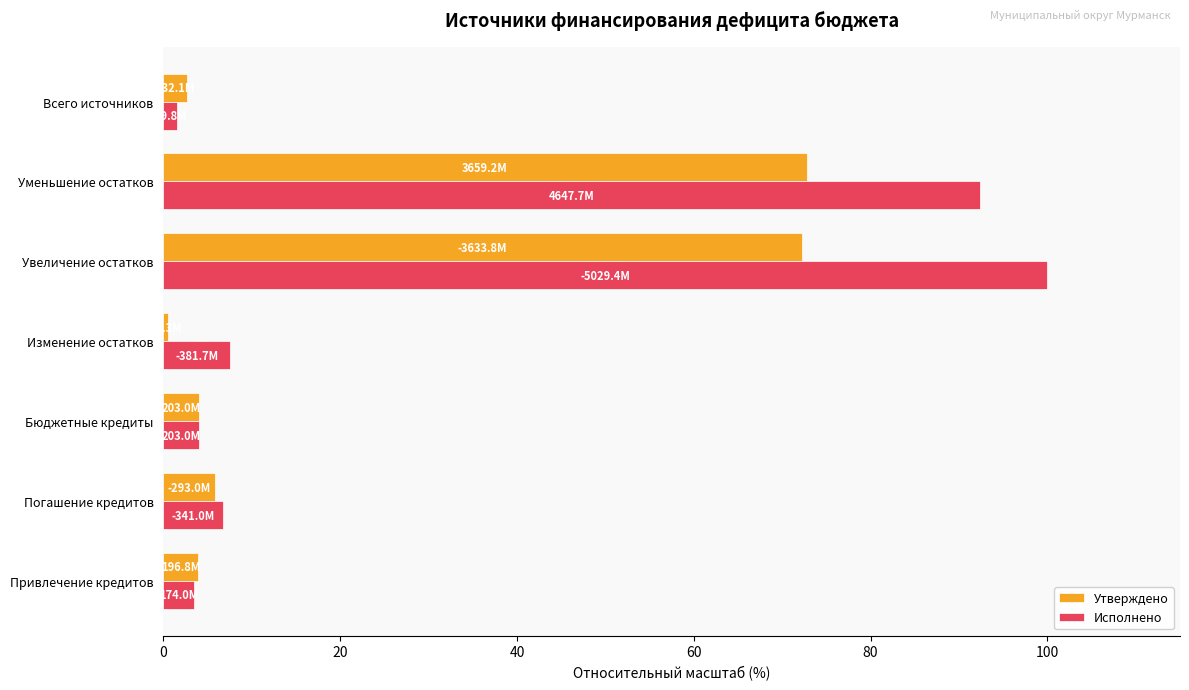

Which series has the widest spread of values?

Исполнено